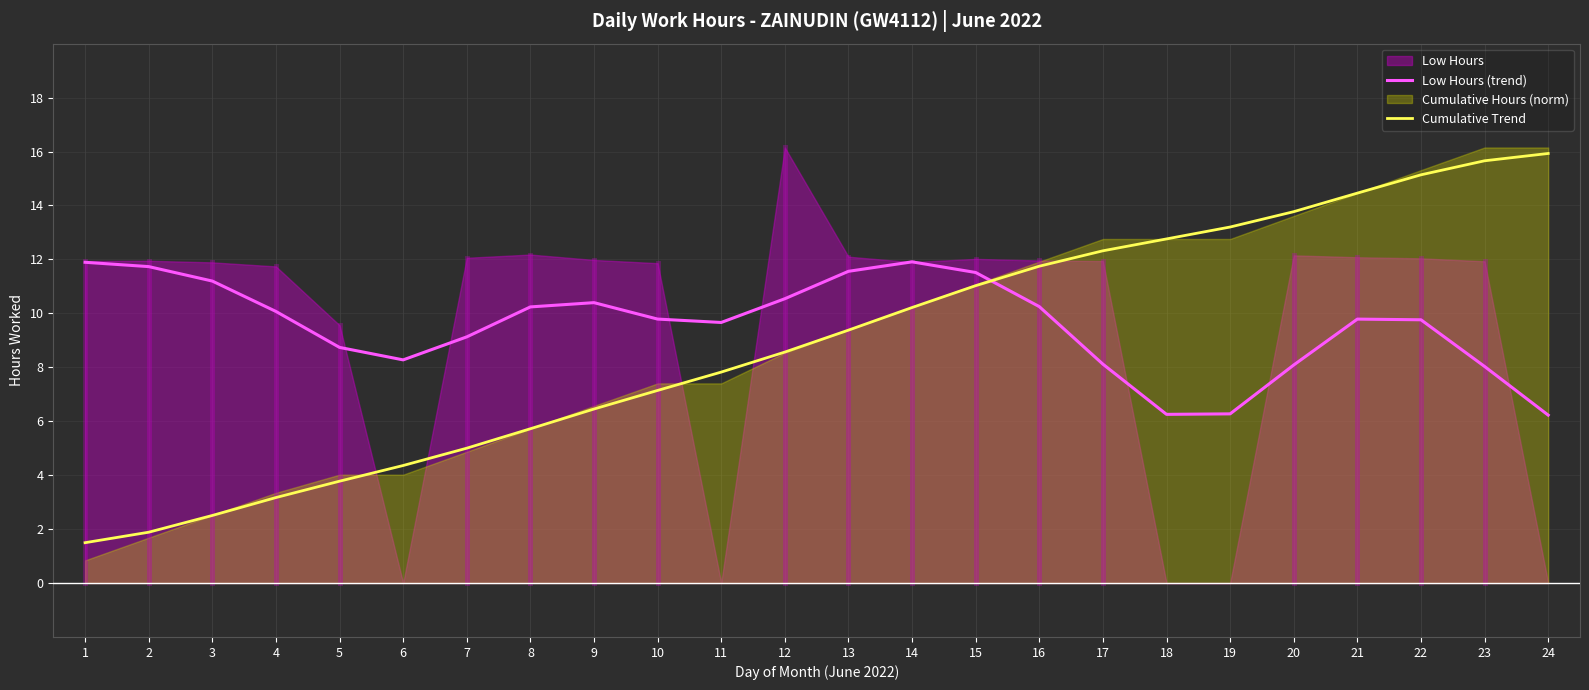

Which series has the largest total across all categories?

Low Hours (trend)